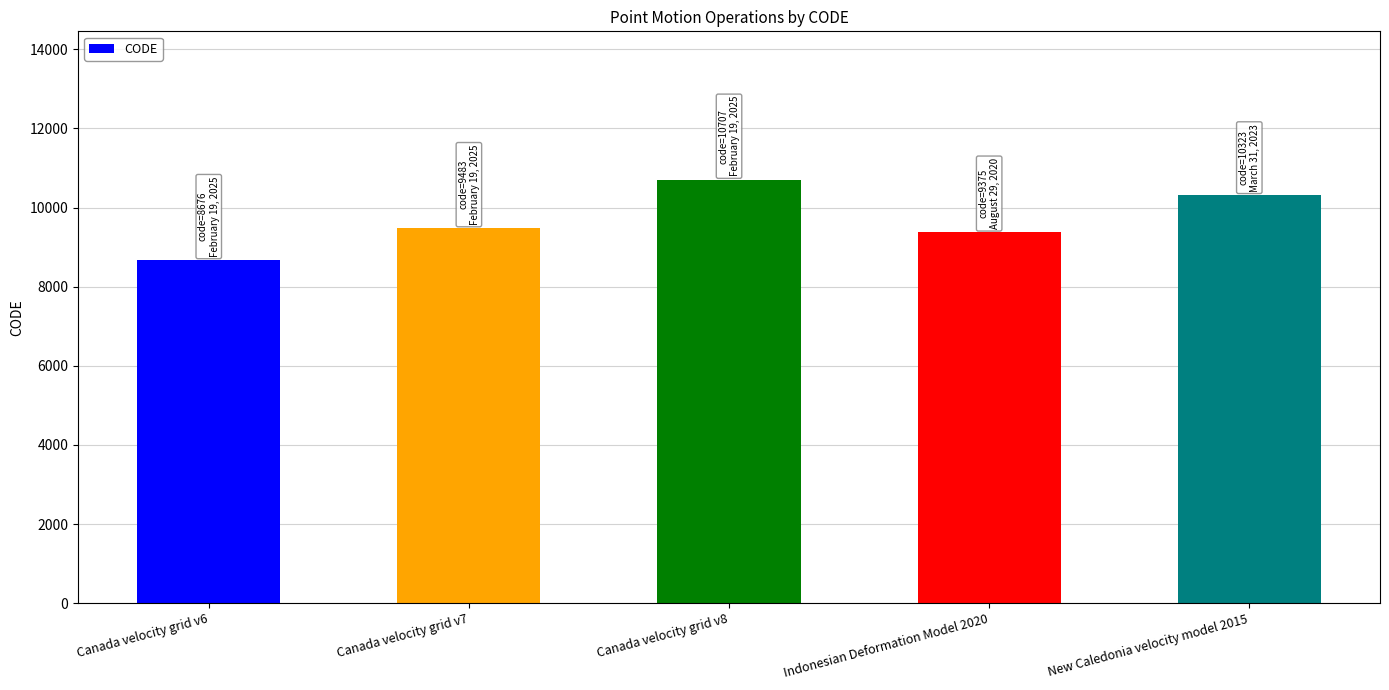

The value at New Caledonia velocity model 2015 is 13430. True or false?

False